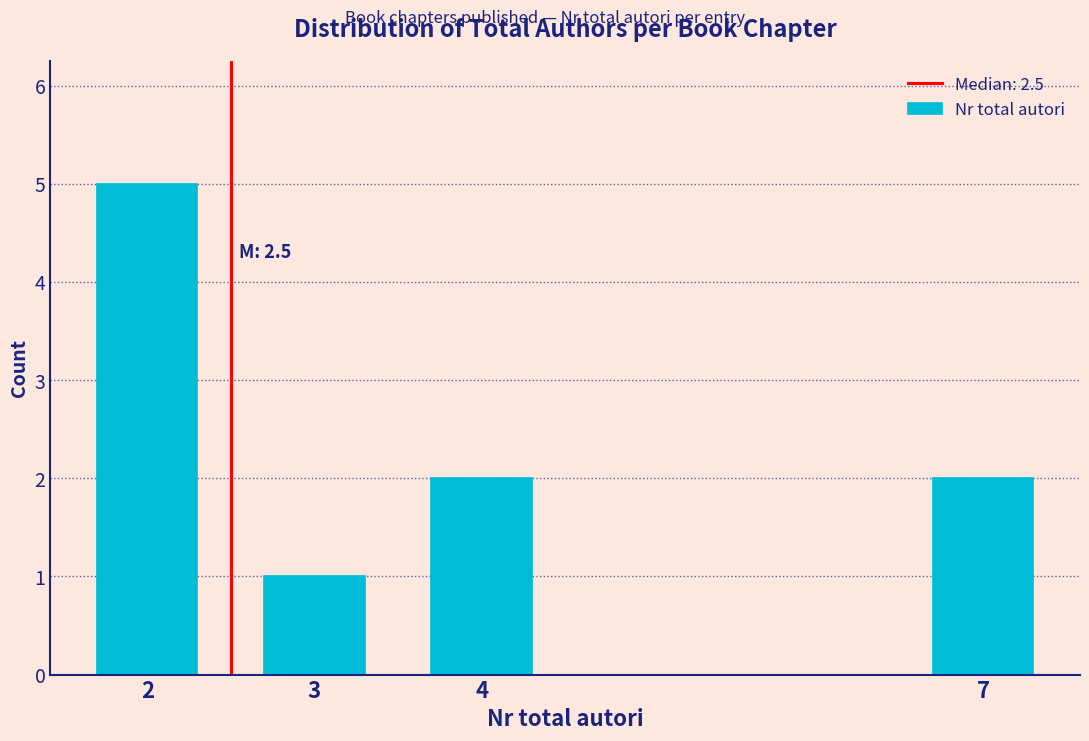

Reading left to right, extract all data points from this chart.

2=5	3=1	4=2	7=2